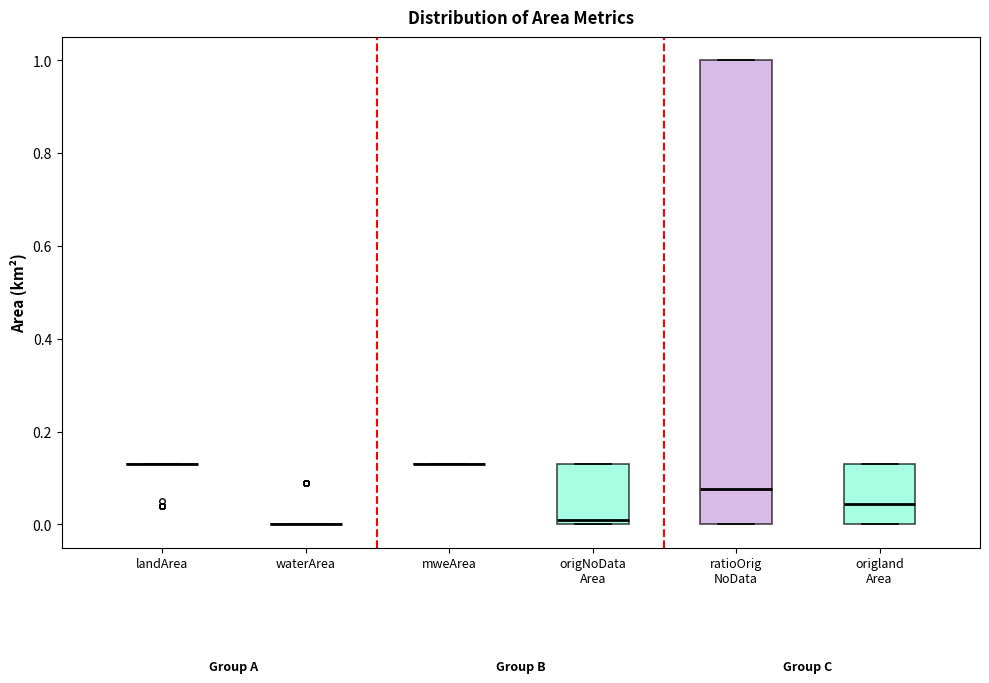

Reading left to right, read every box against the y-axis: the position of its median line, the range the box covers, and the ends of its whiskers. The values are not printed on the chart, so give them approximately, as read against the axis.

landArea: box collapsed to a line at 0.14, whiskers 0.14 to 0.14
waterArea: box collapsed to a line at 0.00, whiskers 0.00 to 0.00
mweArea: box collapsed to a line at 0.14, whiskers 0.14 to 0.14
origNoData Area: median 0.02, box 0.00 to 0.14, whiskers 0.00 to 0.14
ratioOrig NoData: median 0.08, box 0.00 to 1.00, whiskers 0.00 to 1.00
origland Area: median 0.04, box 0.00 to 0.14, whiskers 0.00 to 0.14